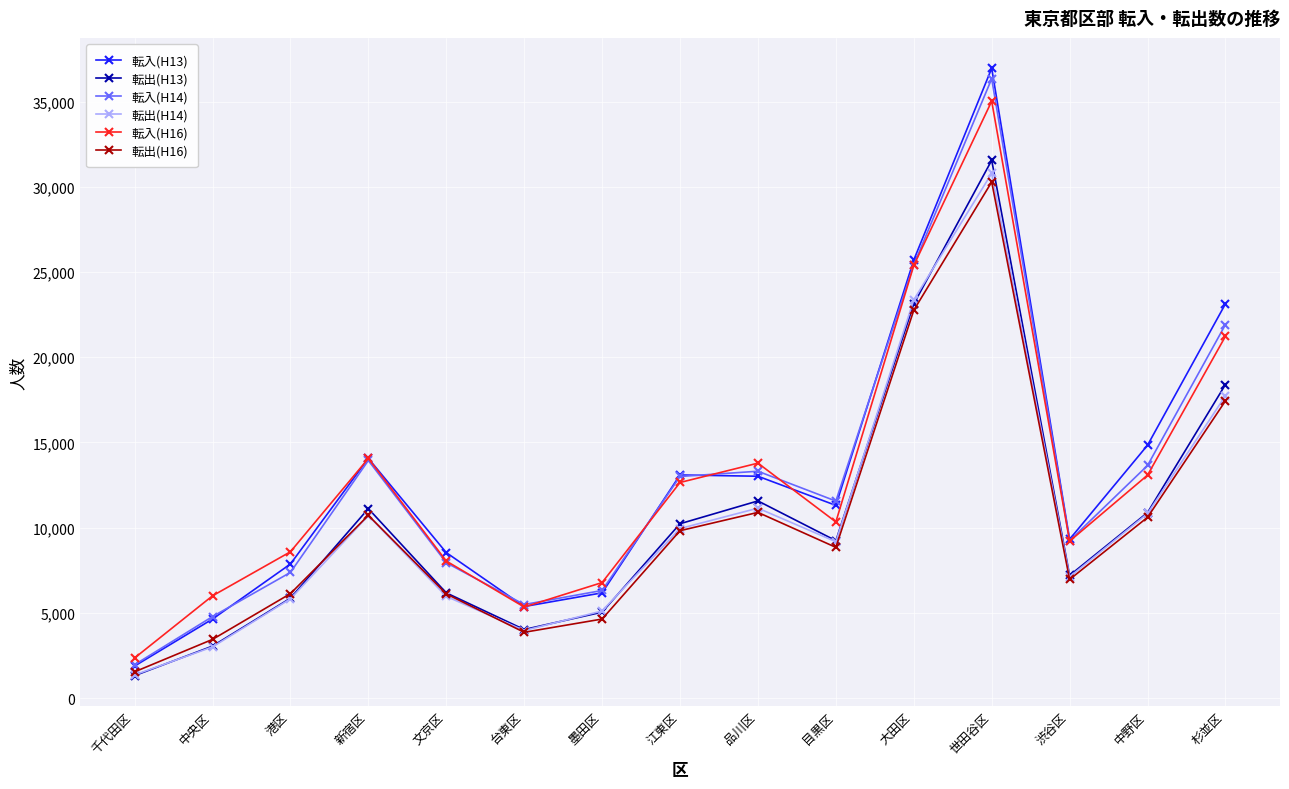

Where does the 転出(H14) series first go above 9174?

新宿区